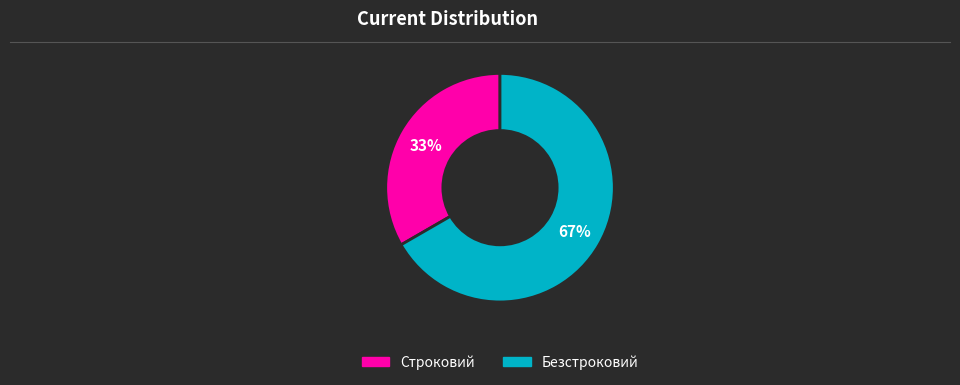

How many slices are in this pie chart?

2